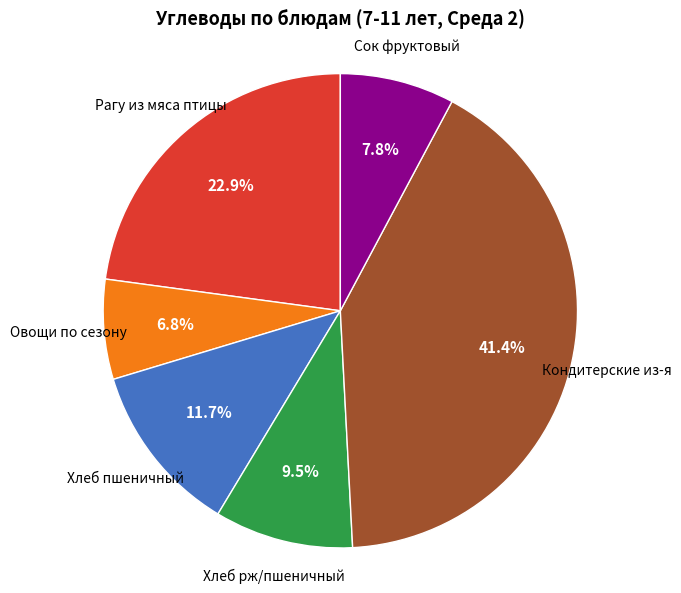

Is there a majority slice in this chart?

No